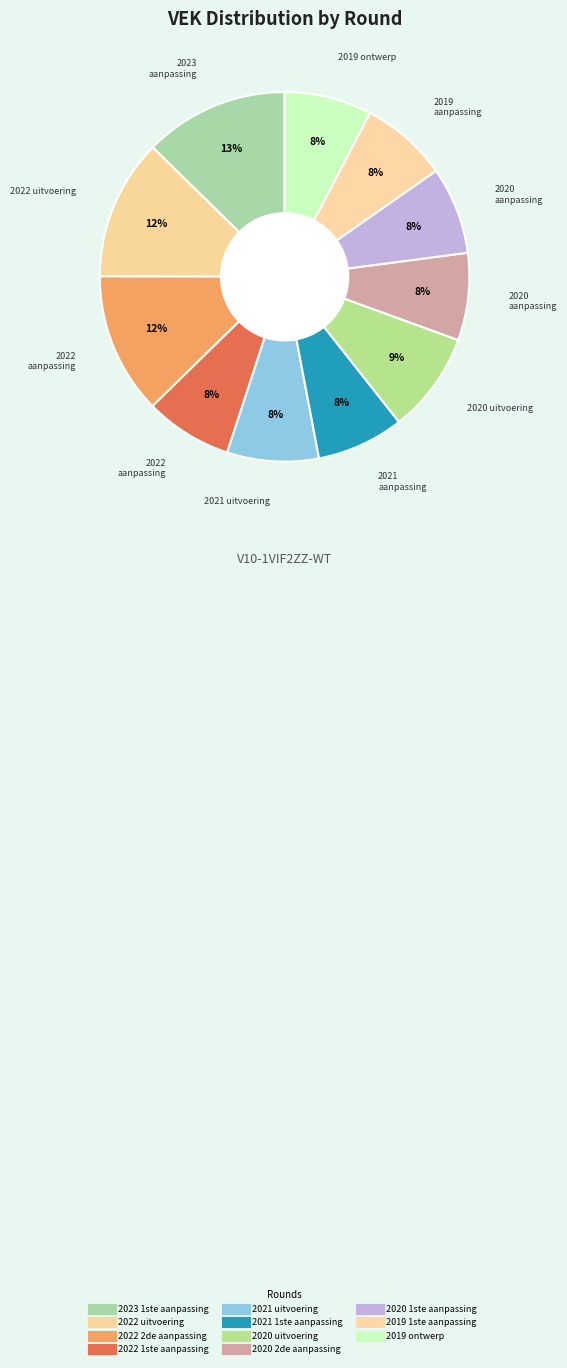

To the nearest percent, what is the difference between the largest and smallest slice percentages?

5%